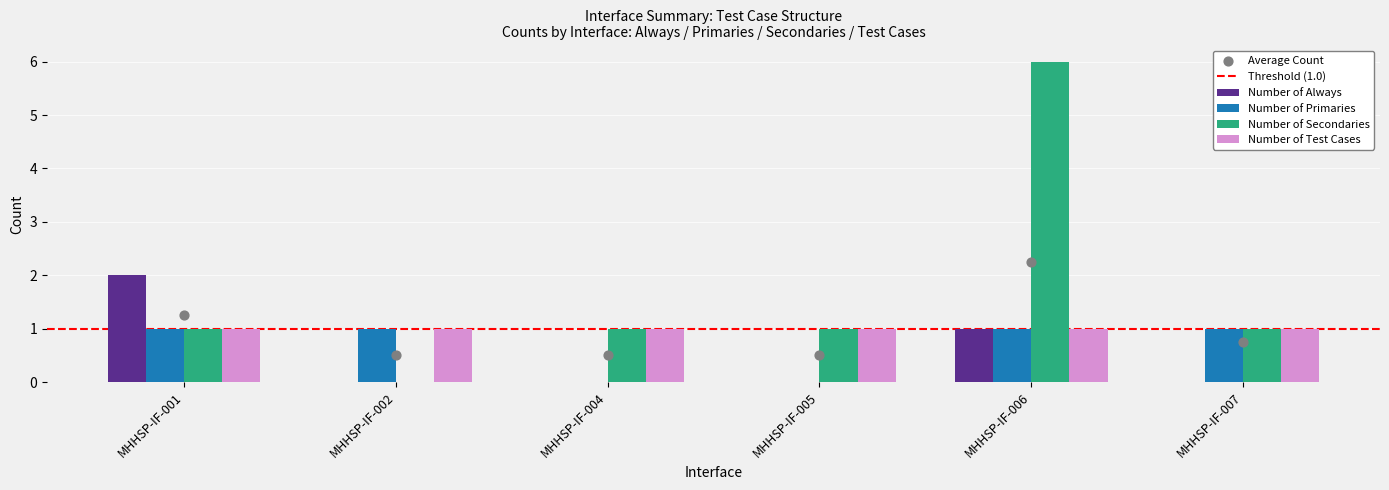

Which series has the widest spread of Y values?

Number of Secondaries